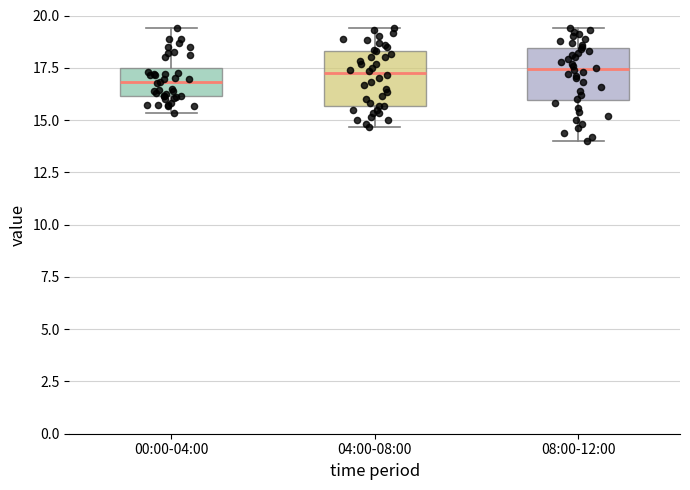

Reading left to right, read every box against the y-axis: the position of its median line, the range the box covers, and the ends of its whiskers. The values are not printed on the chart, so give them approximately, as read against the axis.

00:00-04:00: median 17.0, box 16.0 to 17.5, whiskers 15.5 to 19.5
04:00-08:00: median 17.5, box 15.5 to 18.5, whiskers 14.5 to 19.5
08:00-12:00: median 17.5, box 16.0 to 18.5, whiskers 14.0 to 19.5